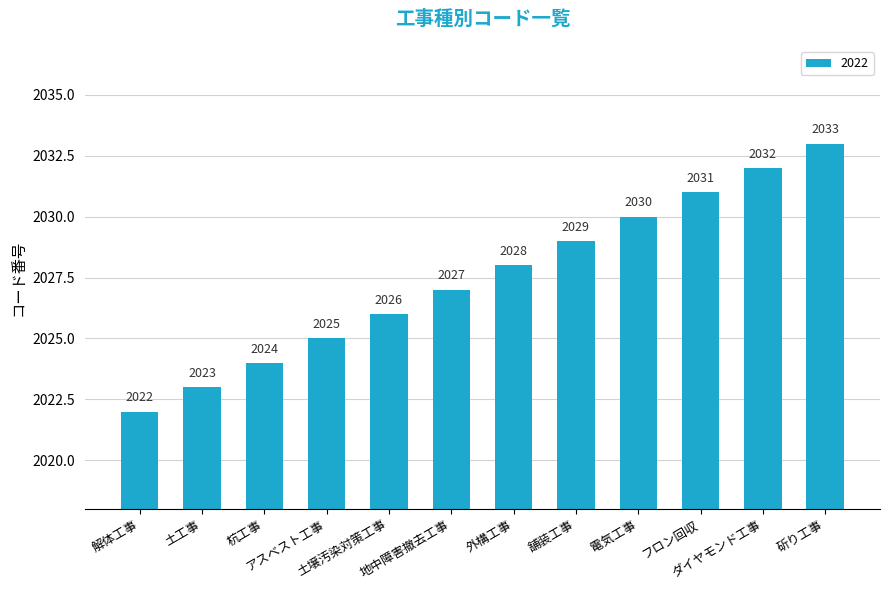

How many values are below 2028?

6